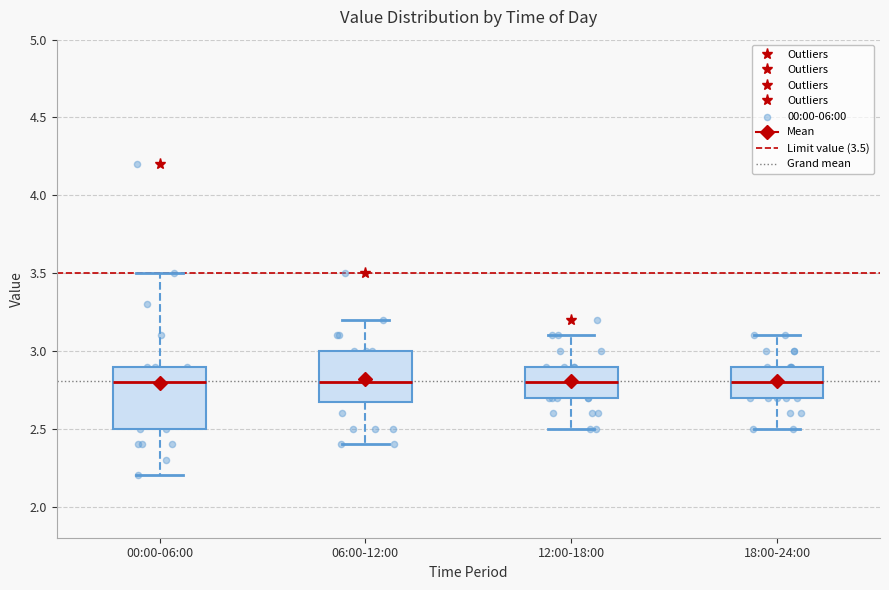

Reading left to right, read every box against the y-axis: the position of its median line, the range the box covers, and the ends of its whiskers. The values are not printed on the chart, so give them approximately, as read against the axis.

00:00-06:00: median 2.8, box 2.5 to 2.9, whiskers 2.2 to 3.5
06:00-12:00: median 2.8, box 2.7 to 3.0, whiskers 2.4 to 3.2
12:00-18:00: median 2.8, box 2.7 to 2.9, whiskers 2.5 to 3.1
18:00-24:00: median 2.8, box 2.7 to 2.9, whiskers 2.5 to 3.1